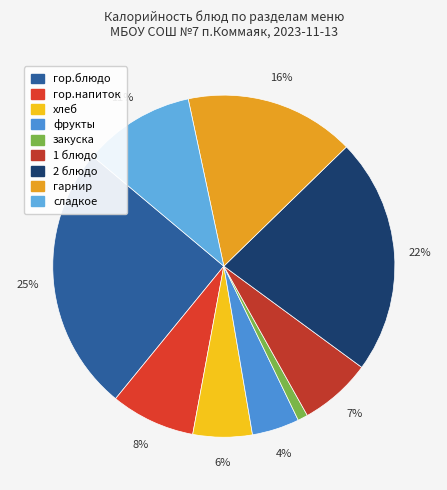

Rank the categories by value from lowest to highest.

закуска, фрукты, хлеб, 1 блюдо, гор.напиток, сладкое, гарнир, 2 блюдо, гор.блюдо